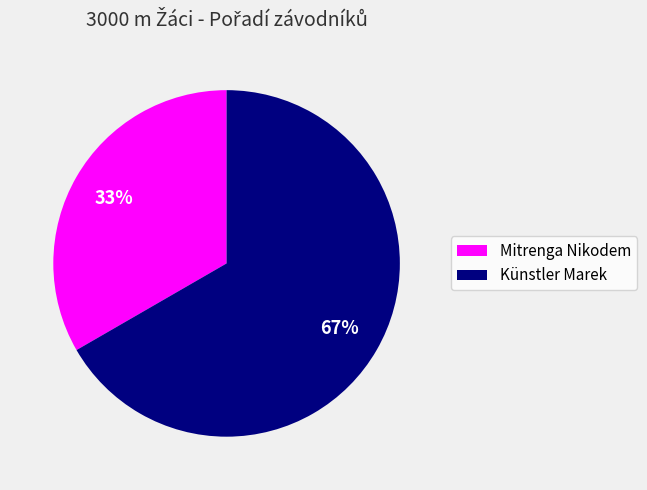

How many segments does this pie chart have?

2